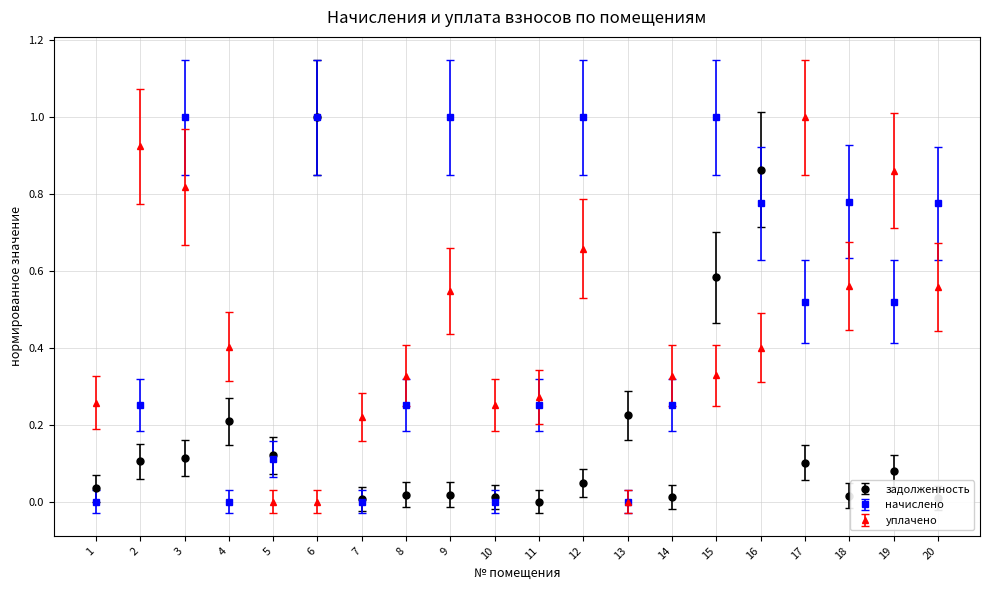

How many distinct data groups are displayed?

3